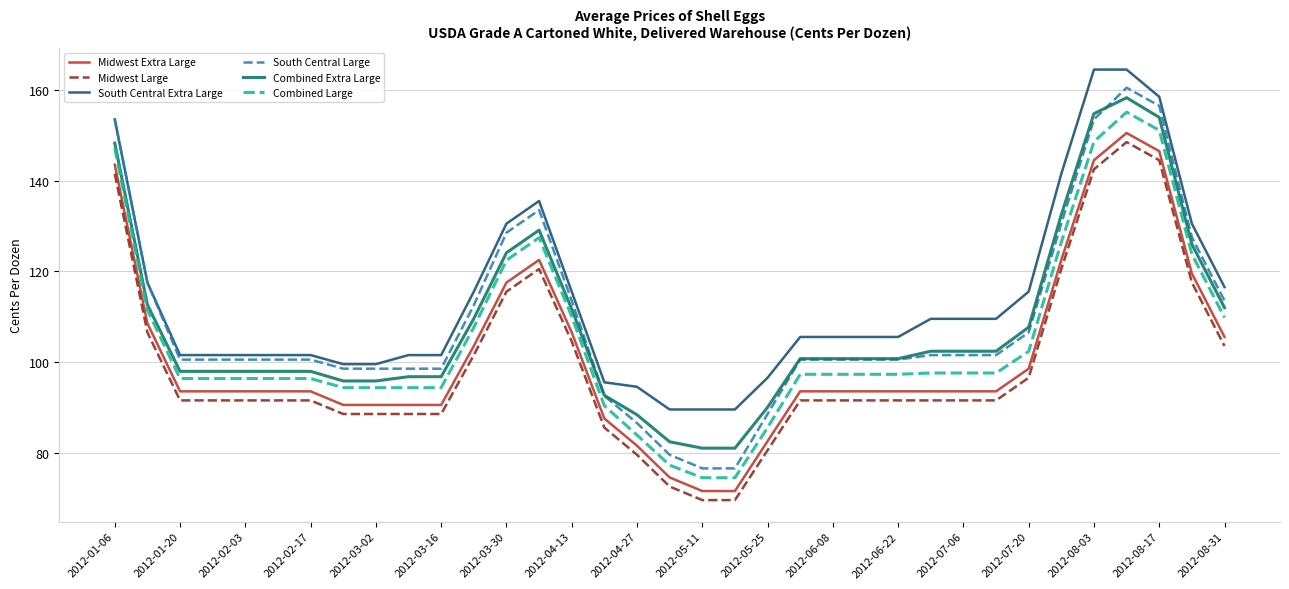

Which series has the widest spread of values?

South Central Large